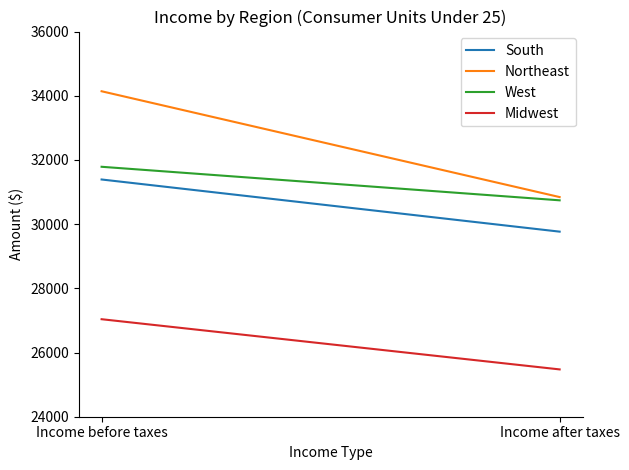

What is the label of the 2nd point from the left?

Income after taxes